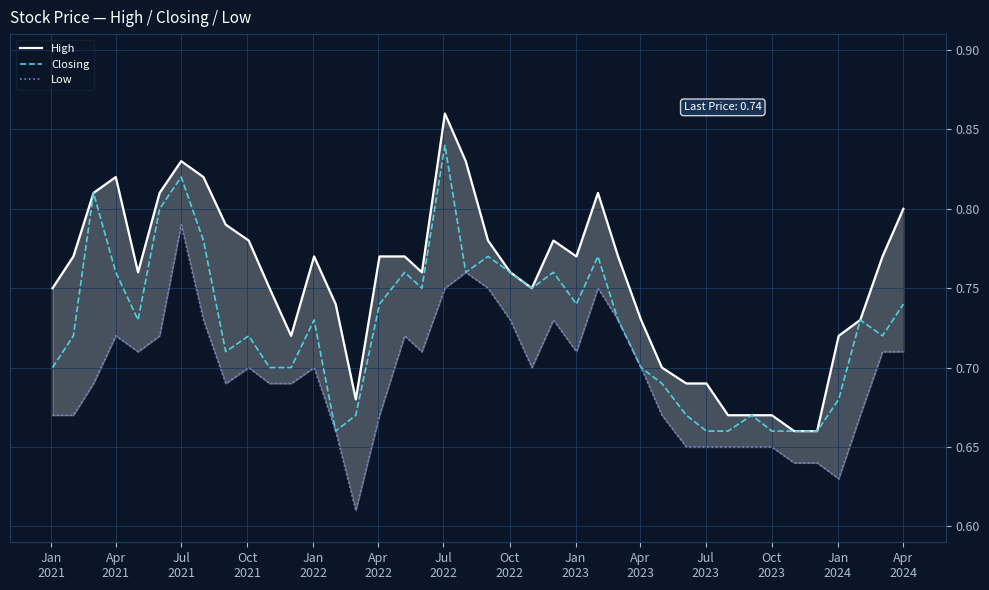

True or false: High and Closing intersect in this chart.

False